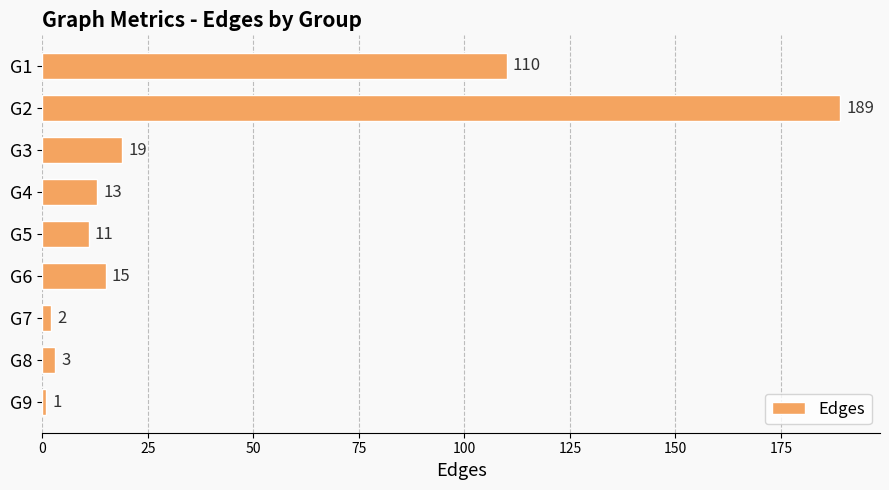

Between G8 and G7, which is larger?

G8